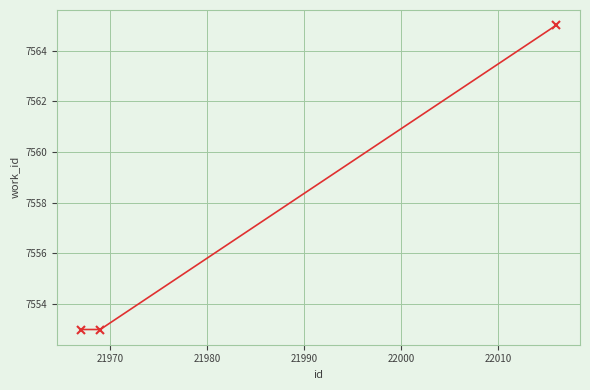

What is the sum of all values?

22671